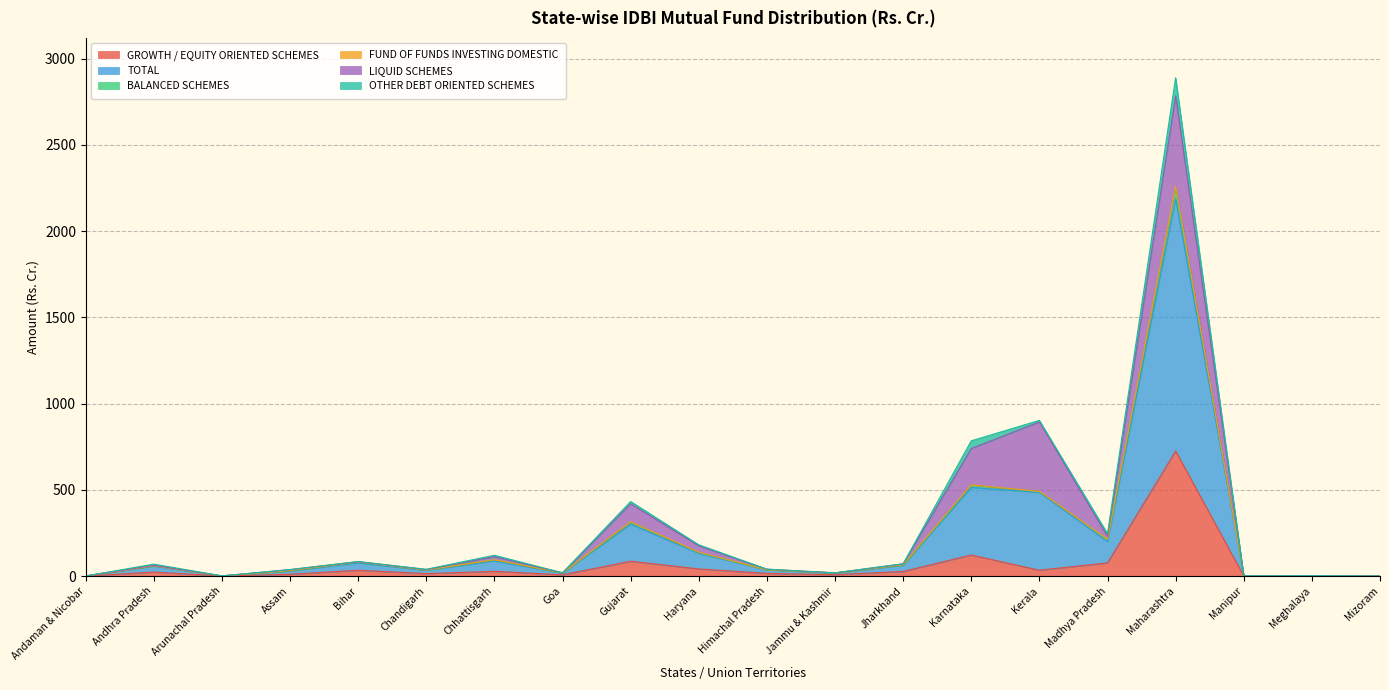

At which label does GROWTH / EQUITY ORIENTED SCHEMES reach its peak?

Maharashtra